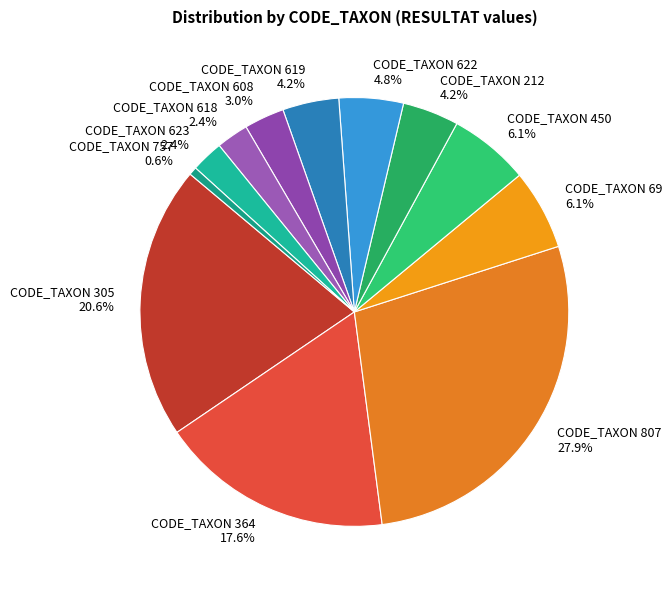

How many segments does this pie chart have?

12